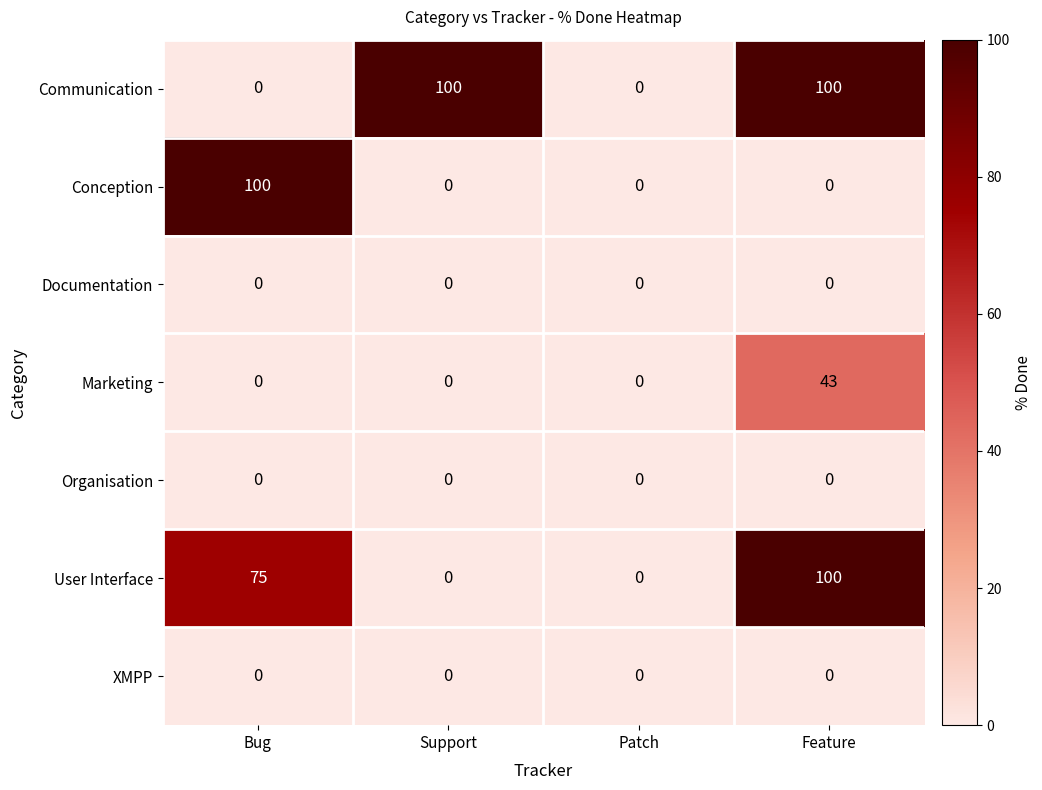

Count the User Interface values in the range 0 to 100.

4